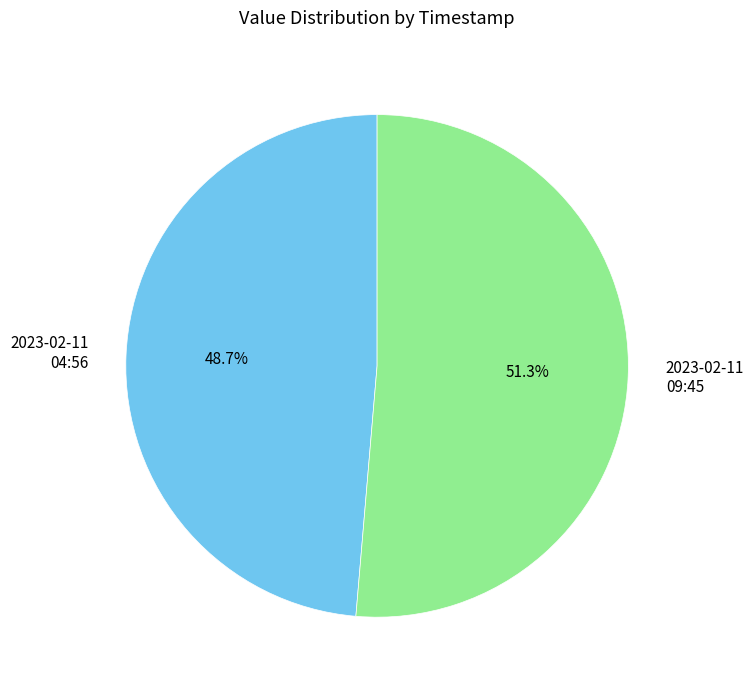

Which has a higher value, 2023-02-11 04:56 or 2023-02-11 09:45?

2023-02-11 09:45